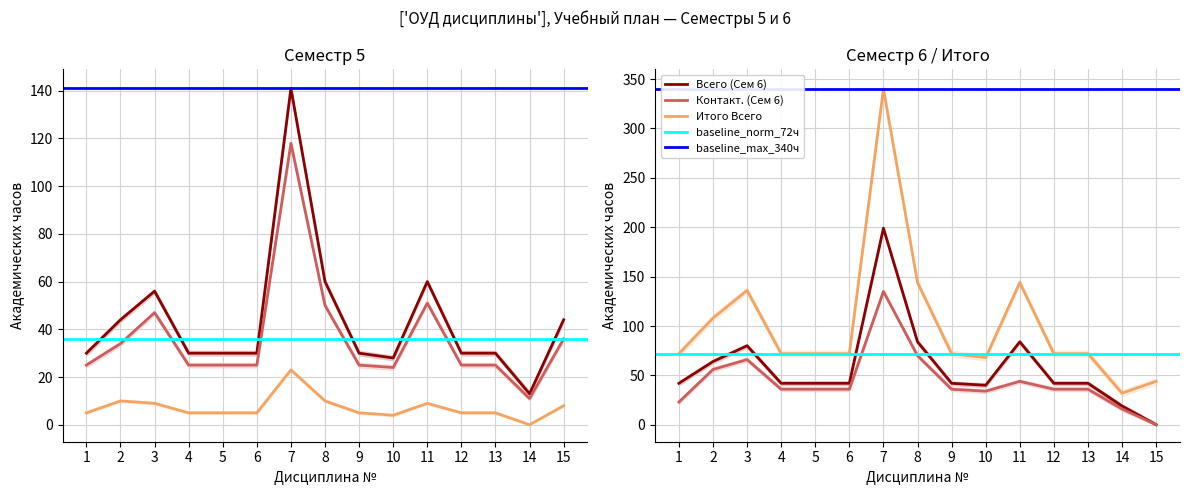

The value of Контакт. (Сем 6) at 1 is 16. True or false?

False